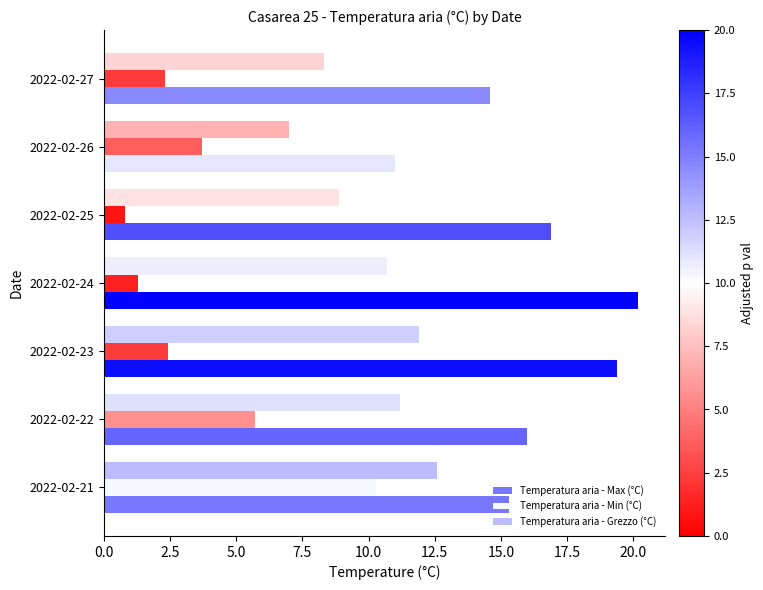

What is the average value of the Temperatura aria - Max (°C) series?

16.2